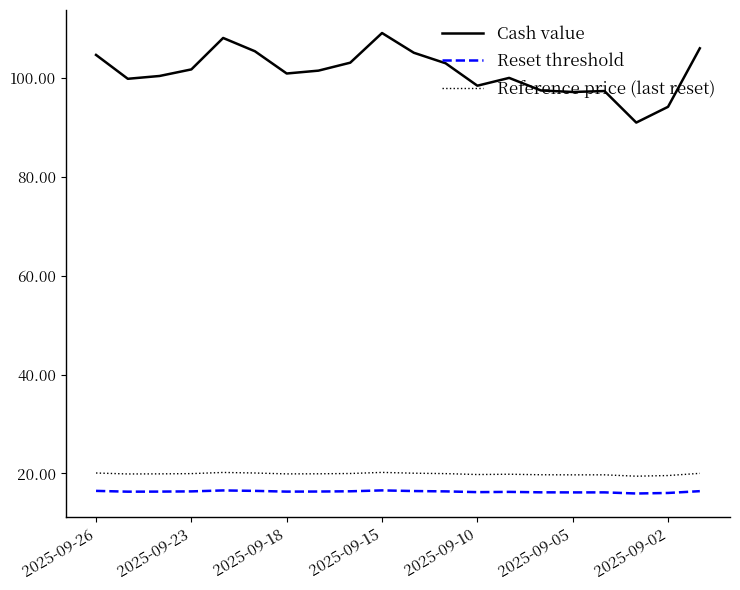

Which series has the largest total across all categories?

Cash value